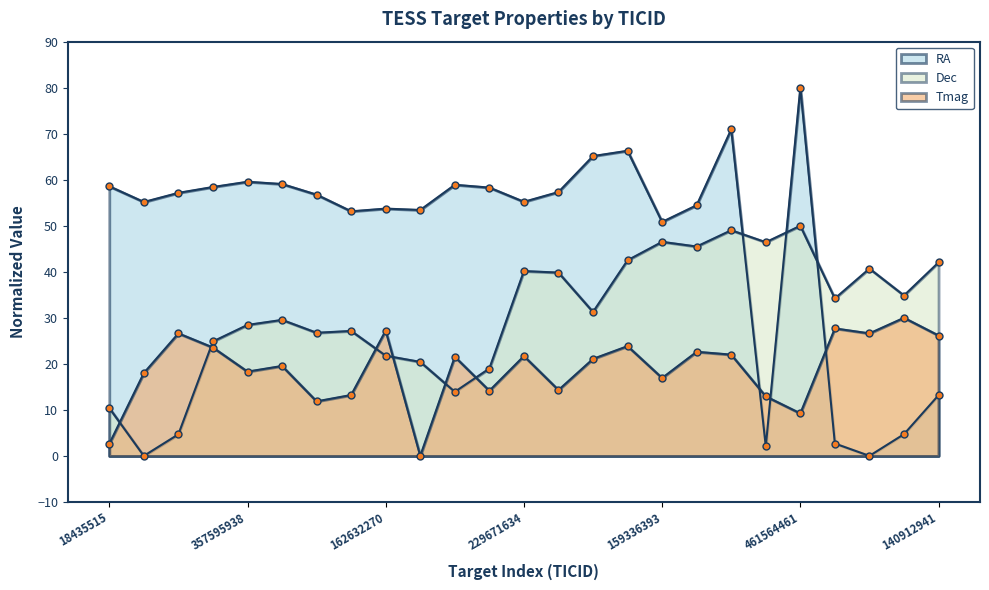

What is the difference between the maximum and minimum values in the Dec series?

50.0